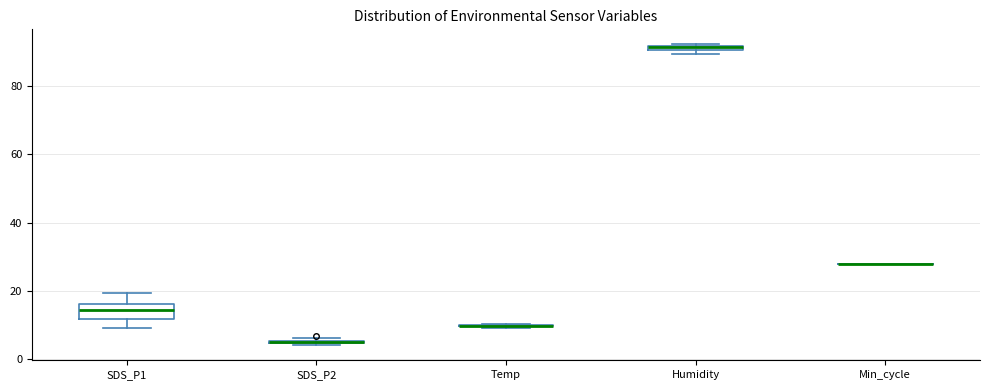

Which box is the tallest, from its lower edge to its upper edge?

SDS_P1